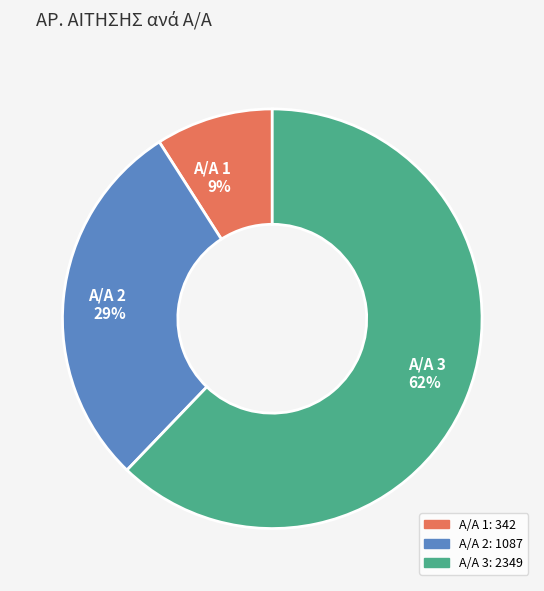

Does any single category account for the majority?

Yes